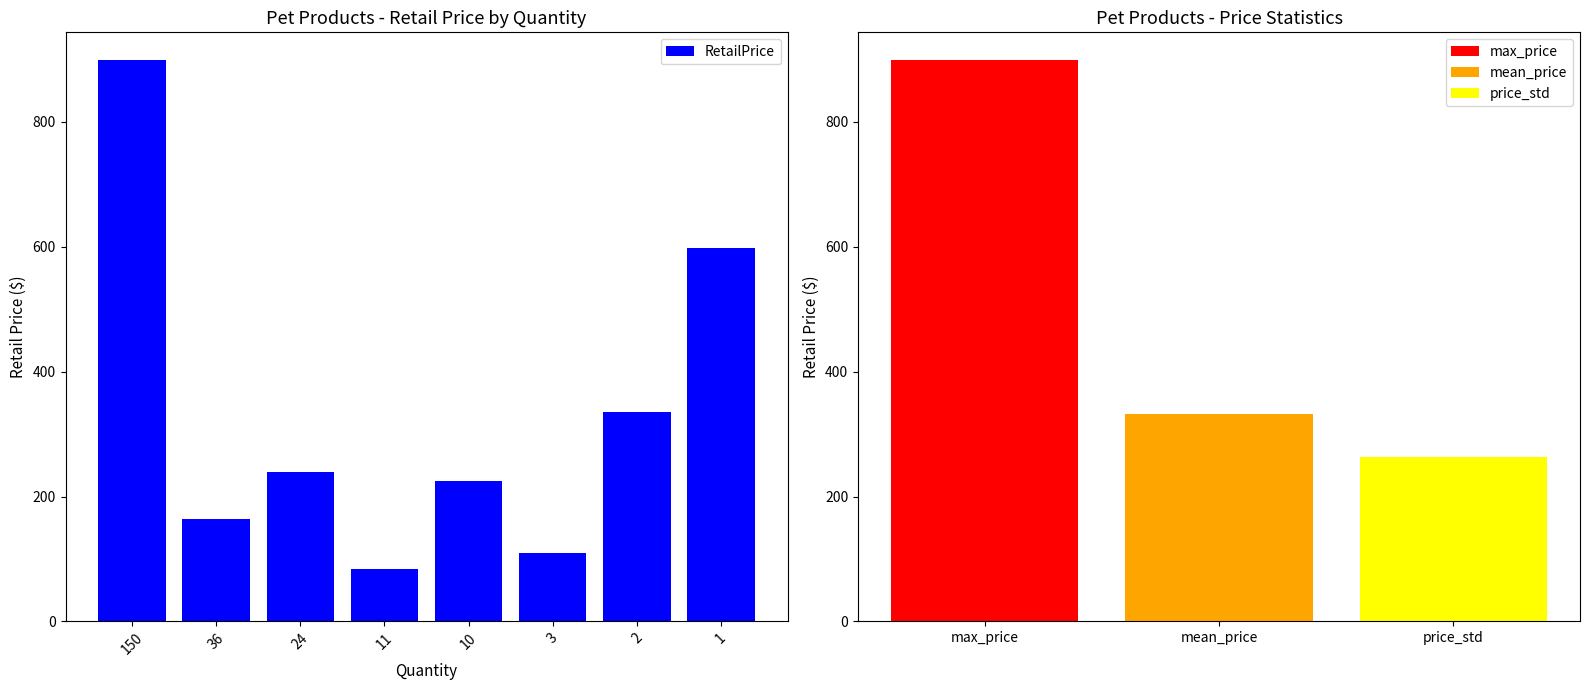

Is it true that the value at 2 is 335.4?

True